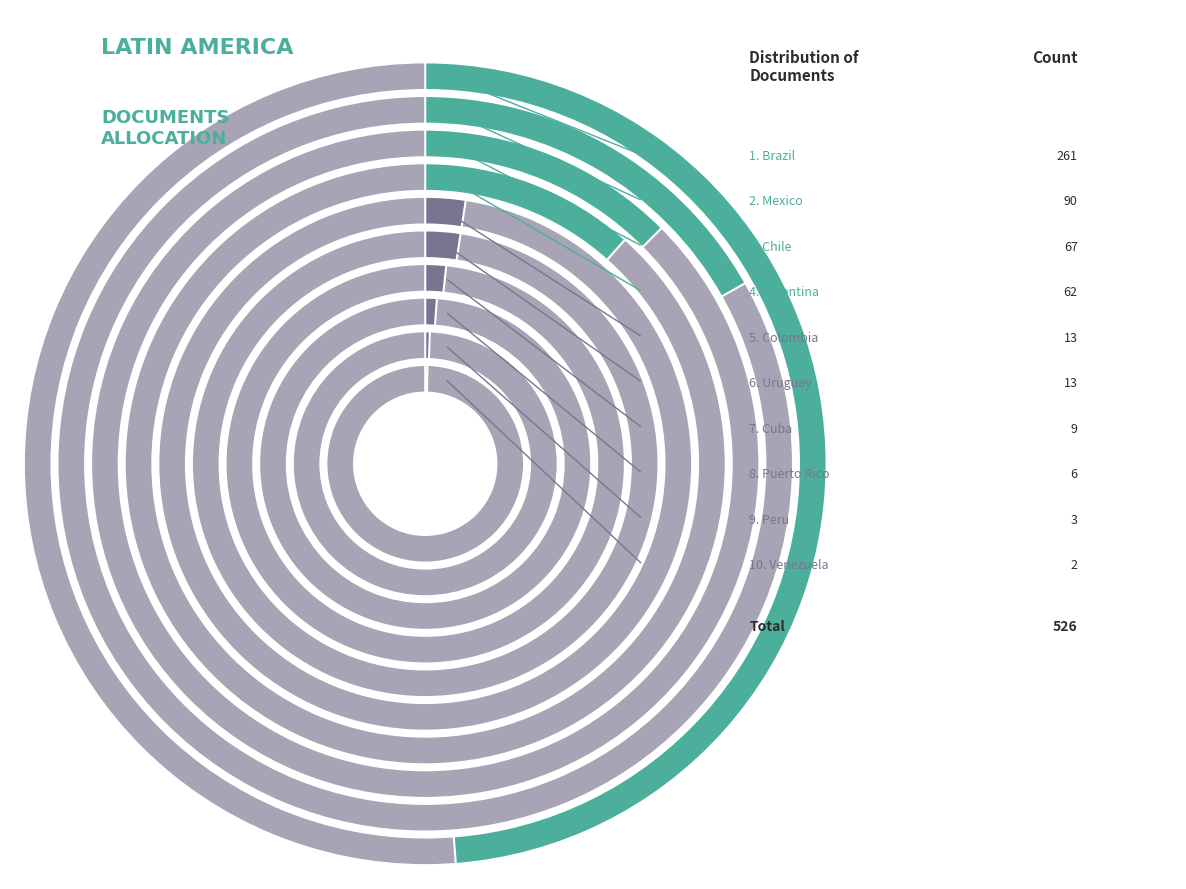

True or false: Colombia accounts for 16% of the total.

False